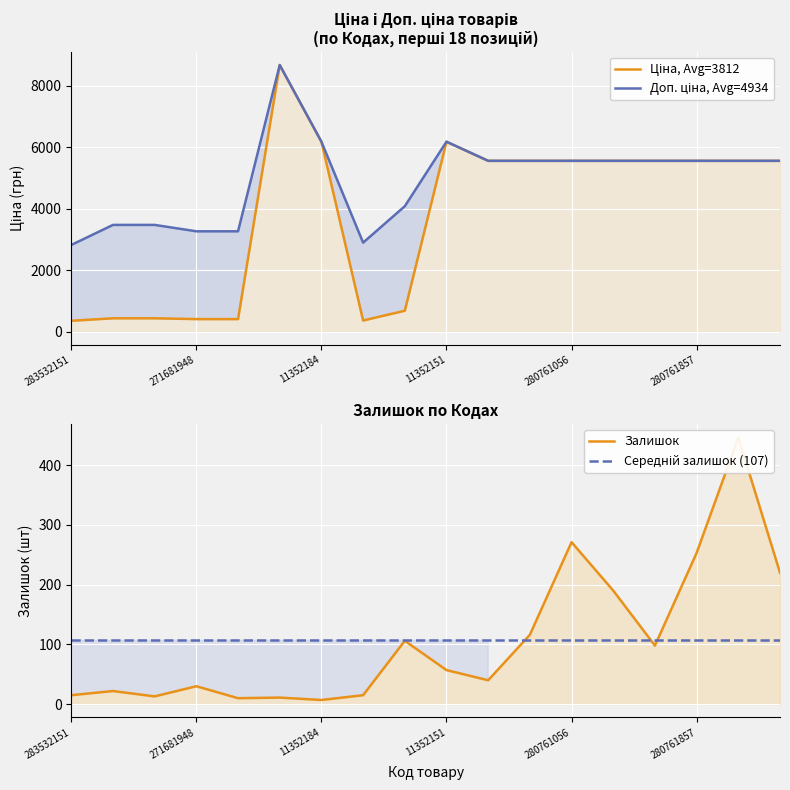

What is the difference between the highest and lowest values at 7?

2881.6